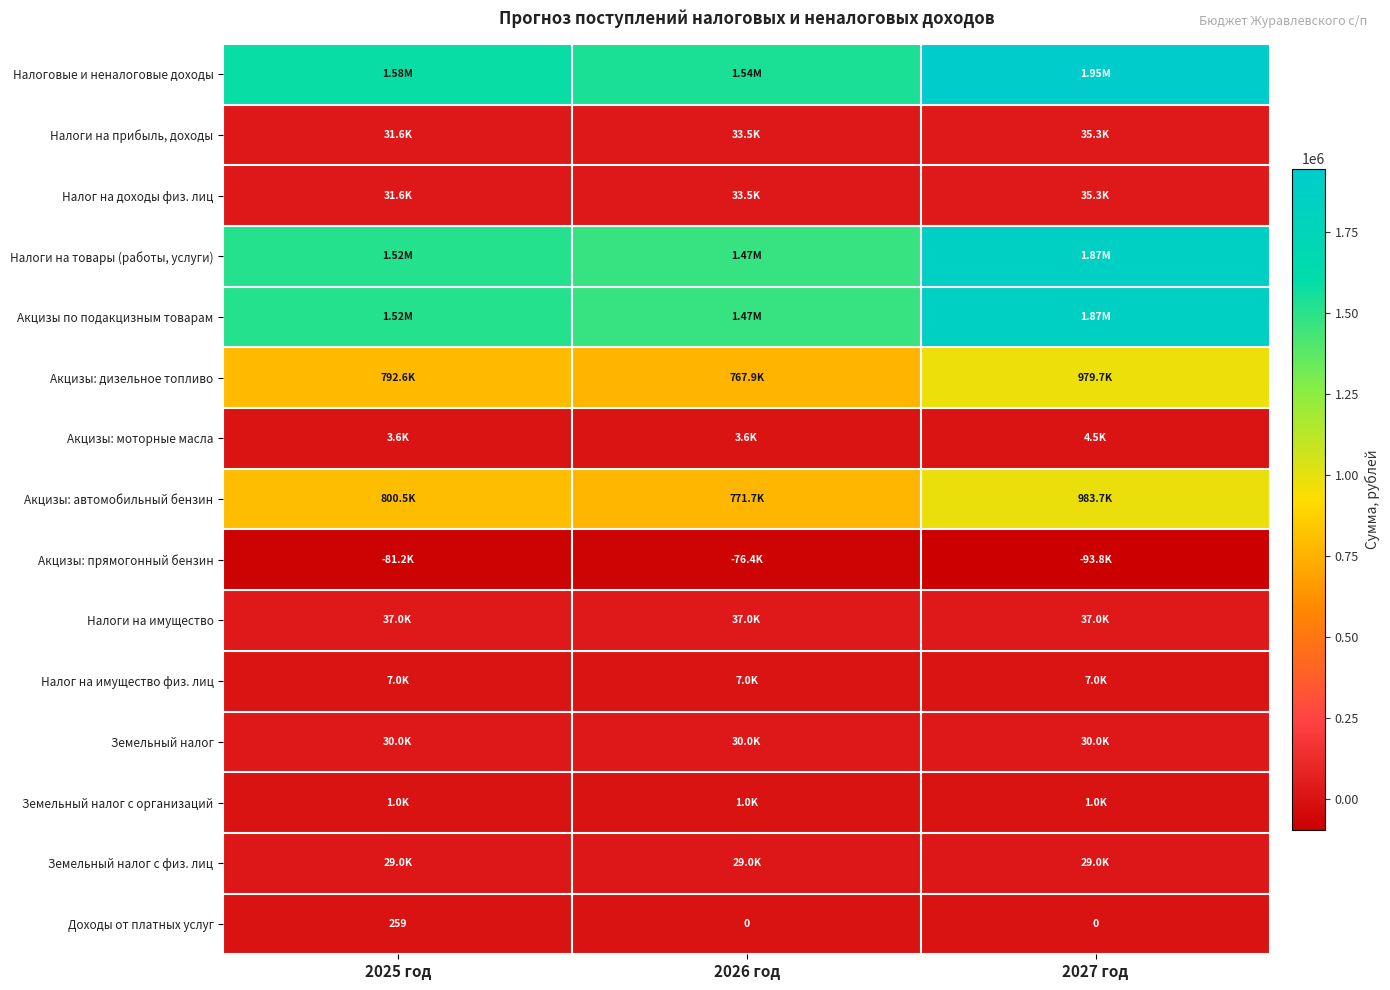

At which label does Земельный налог с организаций reach its minimum?

2025 год